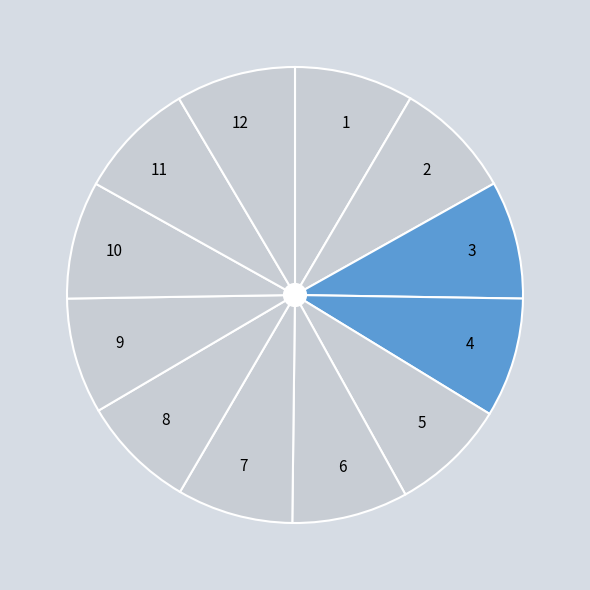

Combined, do 2 and 3 account for over 50%?

No